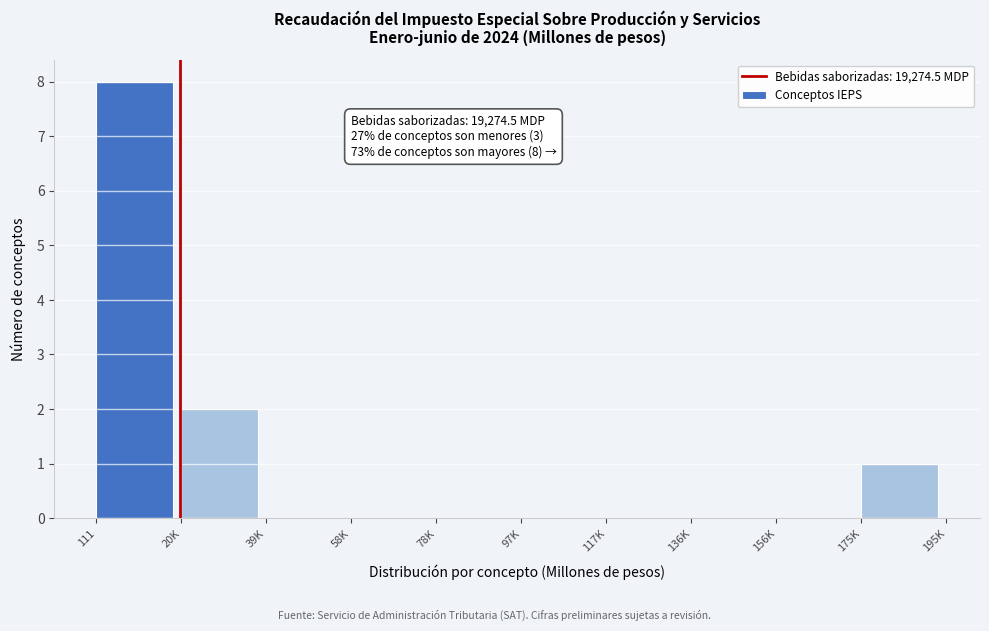

Reading left to right, extract all data points from this chart.

111=8	20K=2	39K=0	58K=0	78K=0	97K=0	117K=0	136K=0	156K=0	175K=1